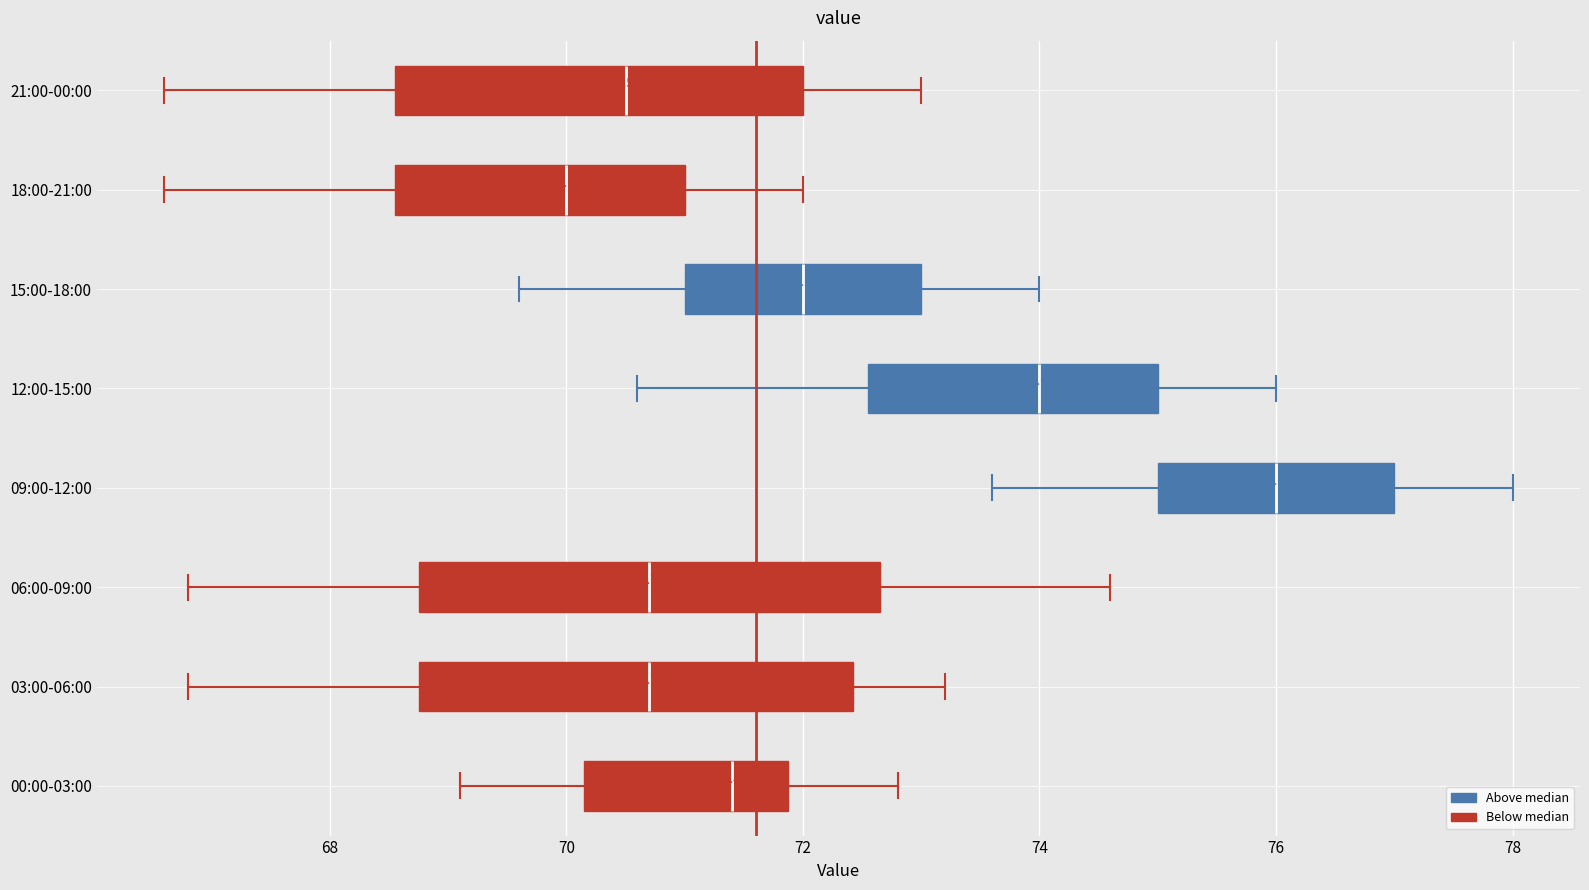

Which box is the widest, from its left edge to its right edge?

06:00-09:00